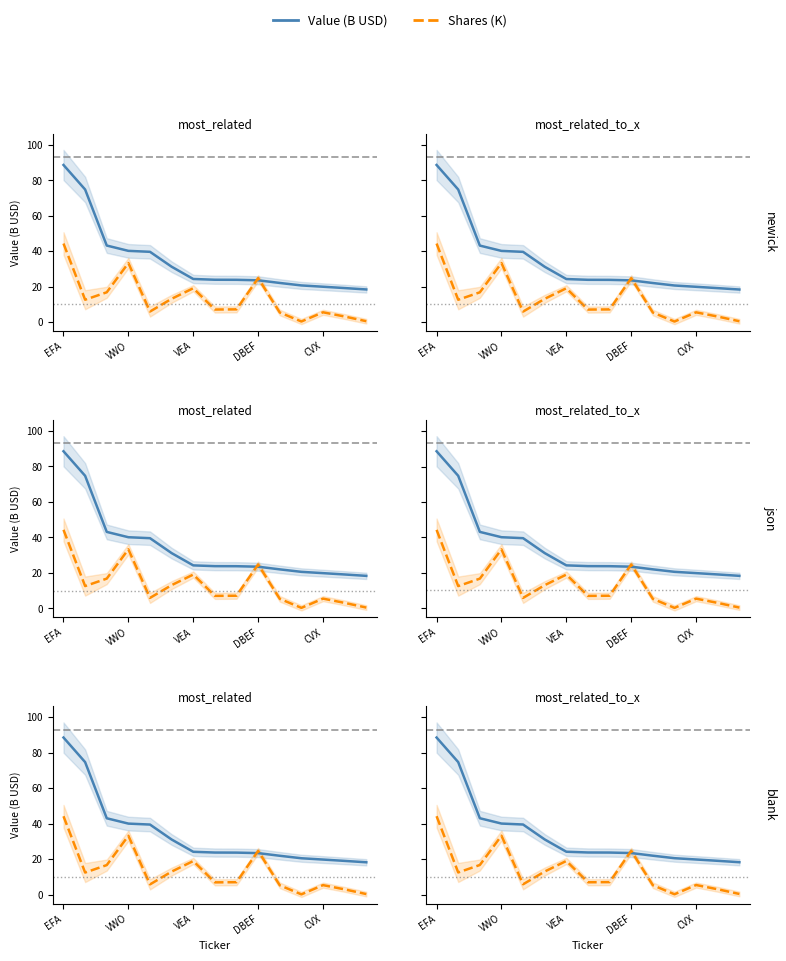

True or false: Shares (K) and Value (B USD) cross at least once.

True